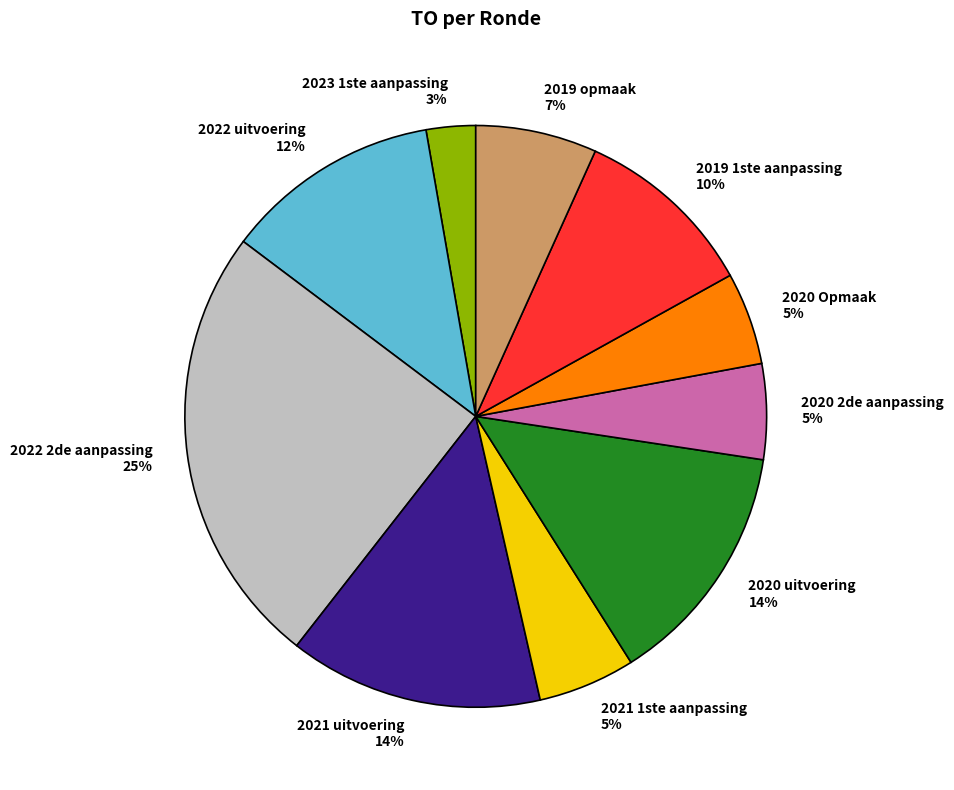

What is the smallest slice in the pie chart?

2023 1ste aanpassing